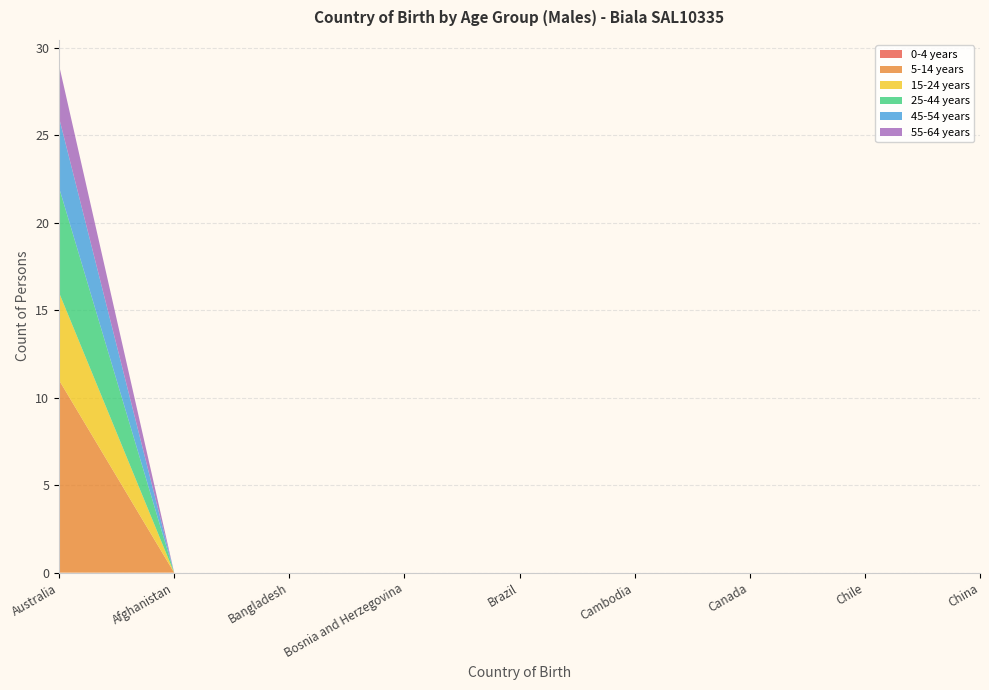

Reading right to left, what are all the values shown in this chart?

0-4 years: China=0	Chile=0	Canada=0	Cambodia=0	Brazil=0	Bosnia and Herzegovina=0	Bangladesh=0	Afghanistan=0	Australia=0
5-14 years: China=0	Chile=0	Canada=0	Cambodia=0	Brazil=0	Bosnia and Herzegovina=0	Bangladesh=0	Afghanistan=0	Australia=11
15-24 years: China=0	Chile=0	Canada=0	Cambodia=0	Brazil=0	Bosnia and Herzegovina=0	Bangladesh=0	Afghanistan=0	Australia=5
25-44 years: China=0	Chile=0	Canada=0	Cambodia=0	Brazil=0	Bosnia and Herzegovina=0	Bangladesh=0	Afghanistan=0	Australia=6
45-54 years: China=0	Chile=0	Canada=0	Cambodia=0	Brazil=0	Bosnia and Herzegovina=0	Bangladesh=0	Afghanistan=0	Australia=4
55-64 years: China=0	Chile=0	Canada=0	Cambodia=0	Brazil=0	Bosnia and Herzegovina=0	Bangladesh=0	Afghanistan=0	Australia=3